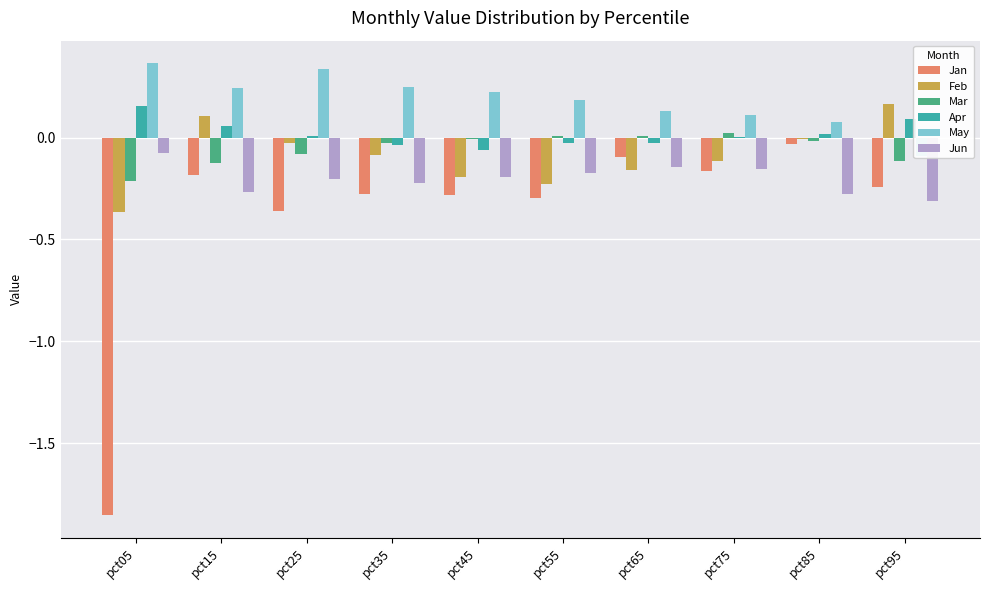

Is it true that Jan equals -0.4 at pct95?

False